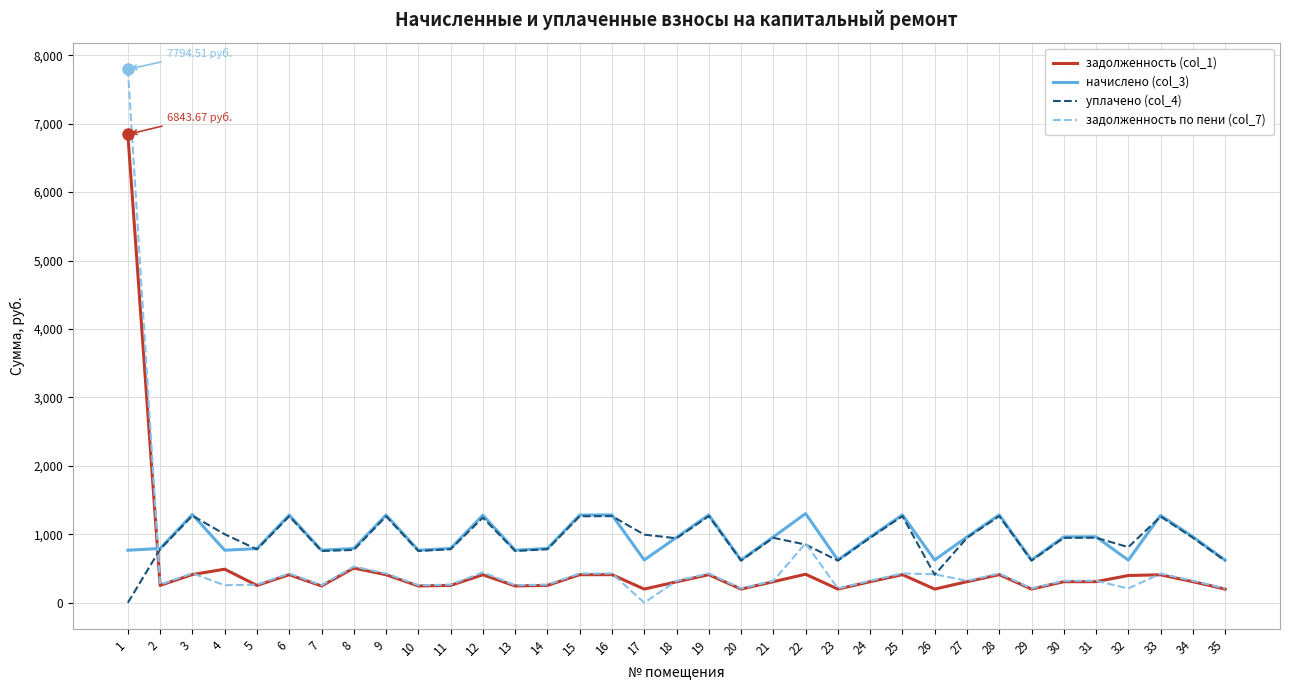

What is the difference between the задолженность (col_1) values at 5 and 20?

53.1